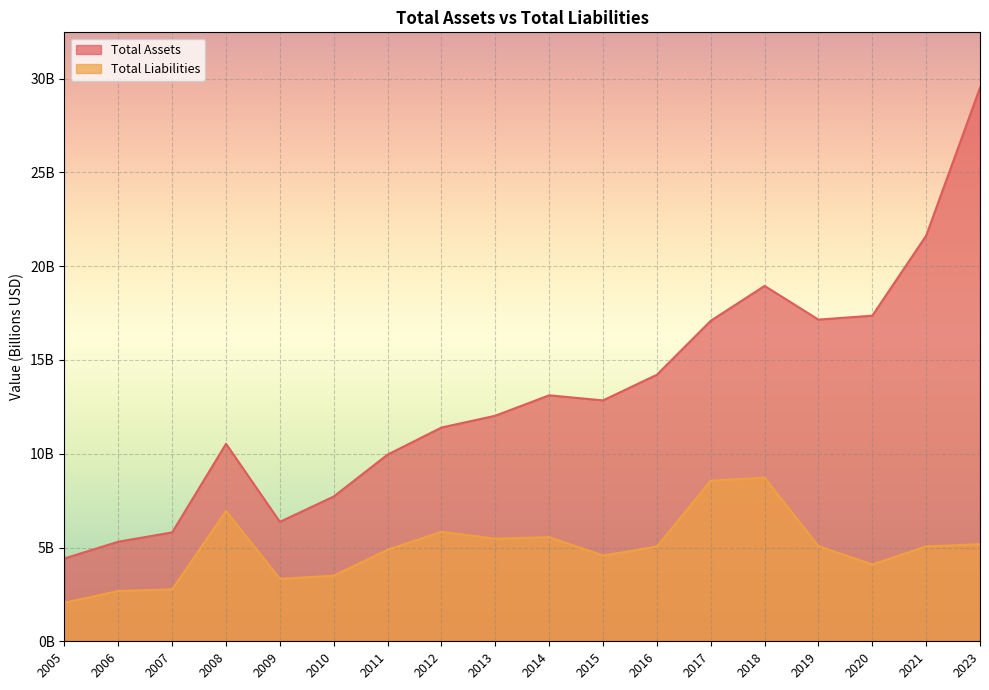

In Total Liabilities, how many points are higher than both neighbors (excluding endpoints)?

4